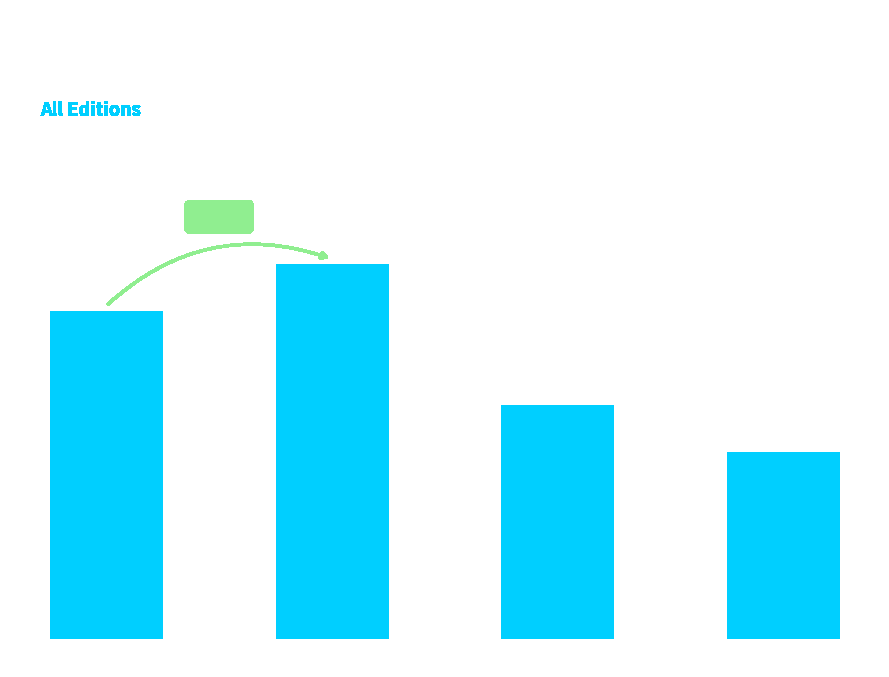

What is the greatest value displayed?

8